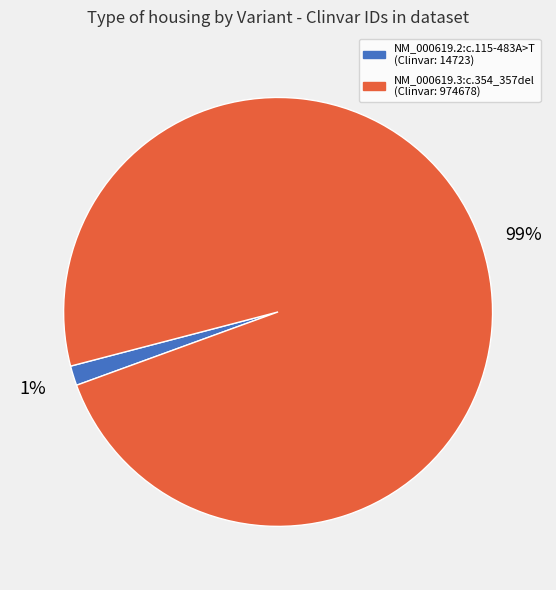

To the nearest percent, what portion does NM_000619.3:c.354_357del represent?

99%